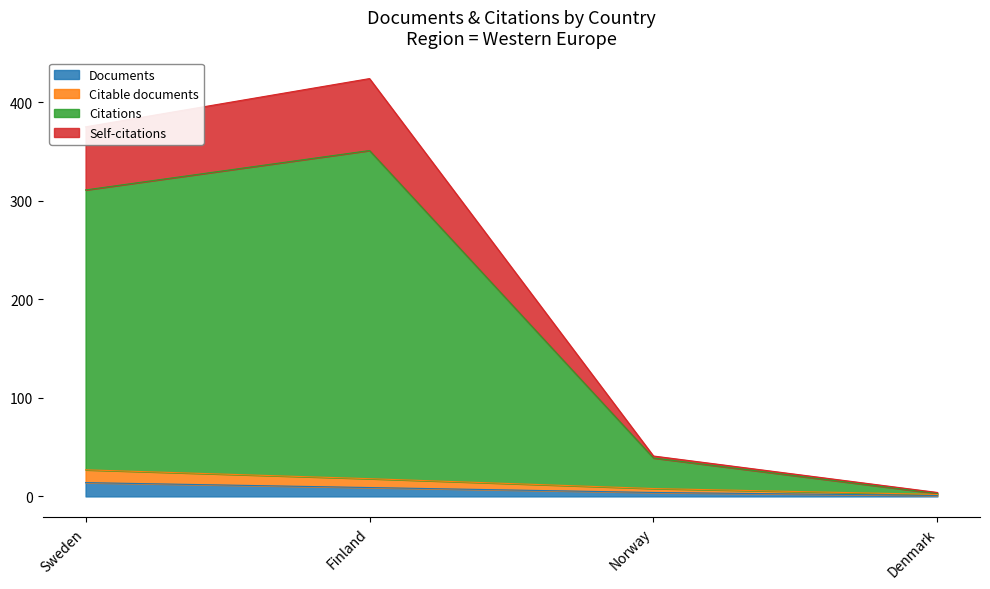

True or false: Self-citations and Citable documents cross at least once.

False